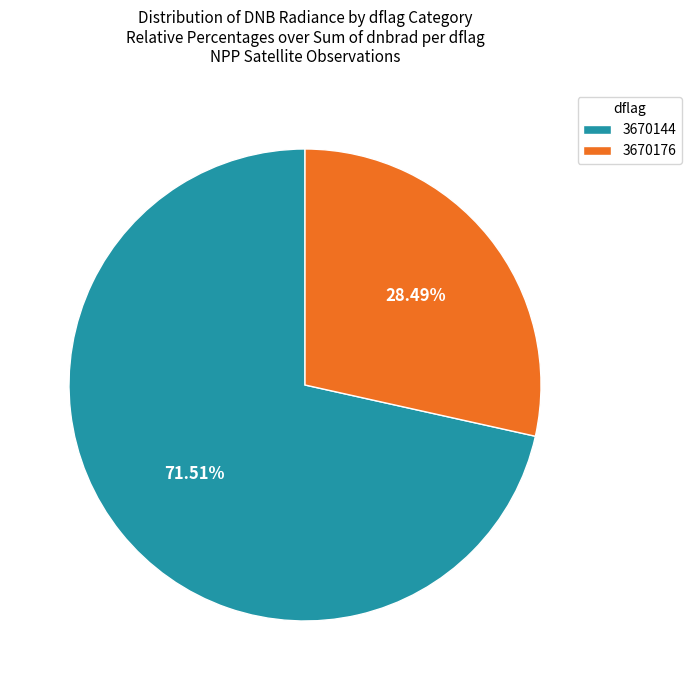

Is it true that 3670176 is 1% of the pie?

False